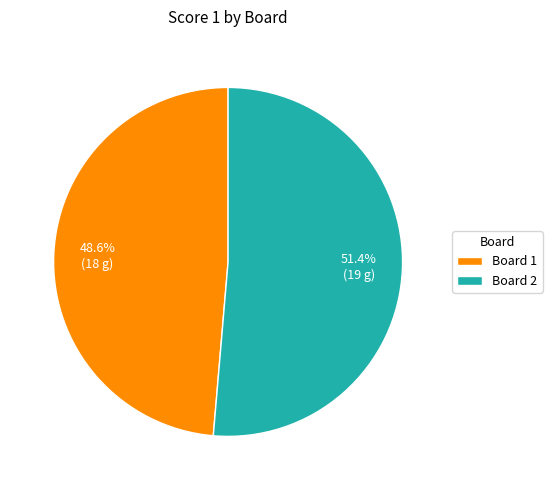

Approximately how many times larger is the value at Board 1 compared to Board 2?

0.9